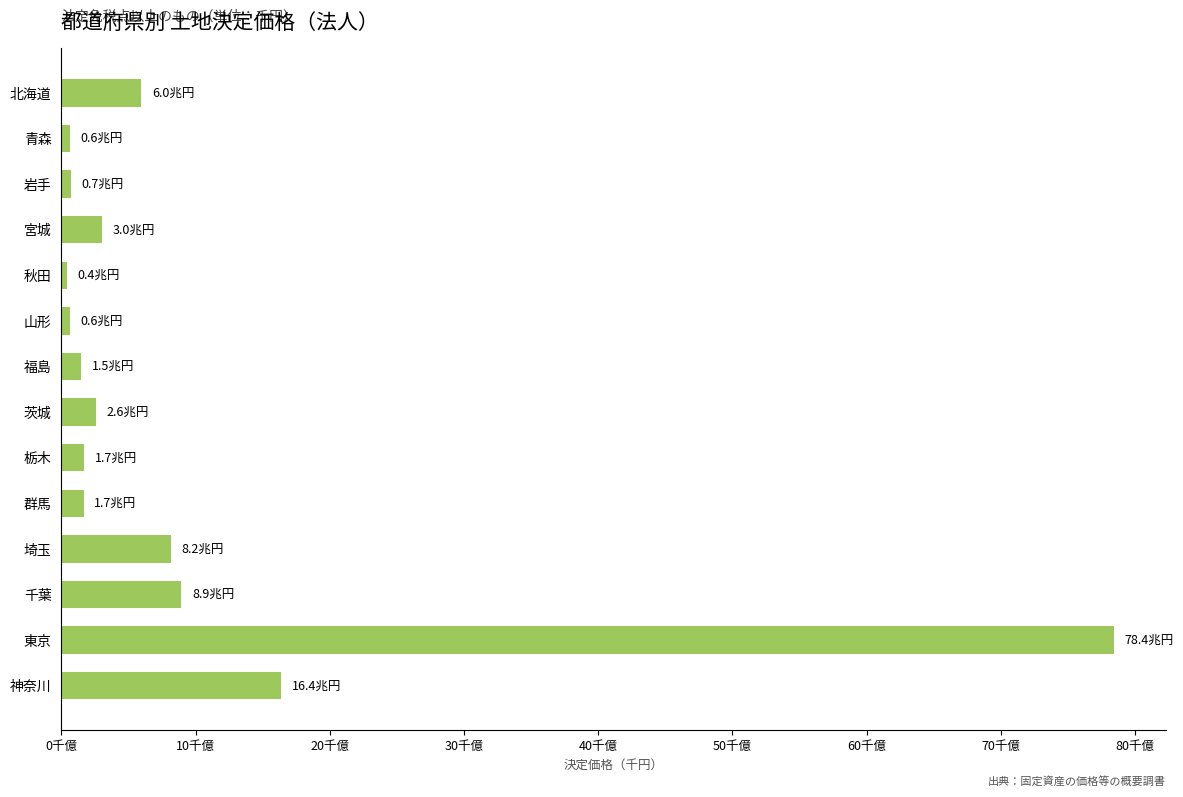

Are the bars horizontal?

Yes